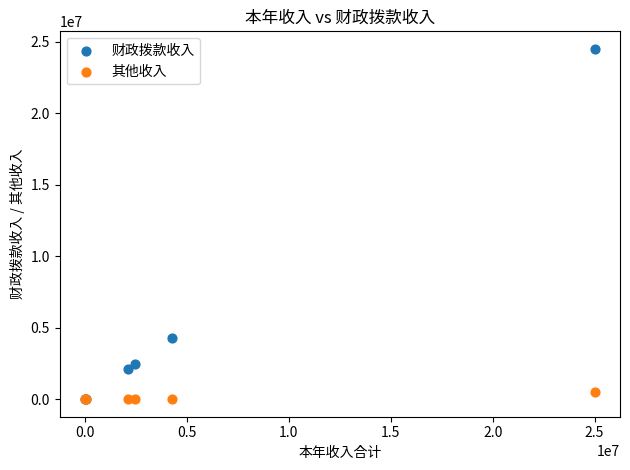

In the 财政拨款收入 series, what Y value is closest to 12261590?

4249195.4